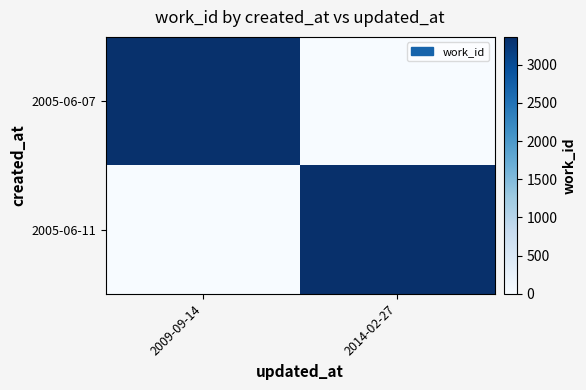

What is the total value across all series at 2014-02-27?

3365